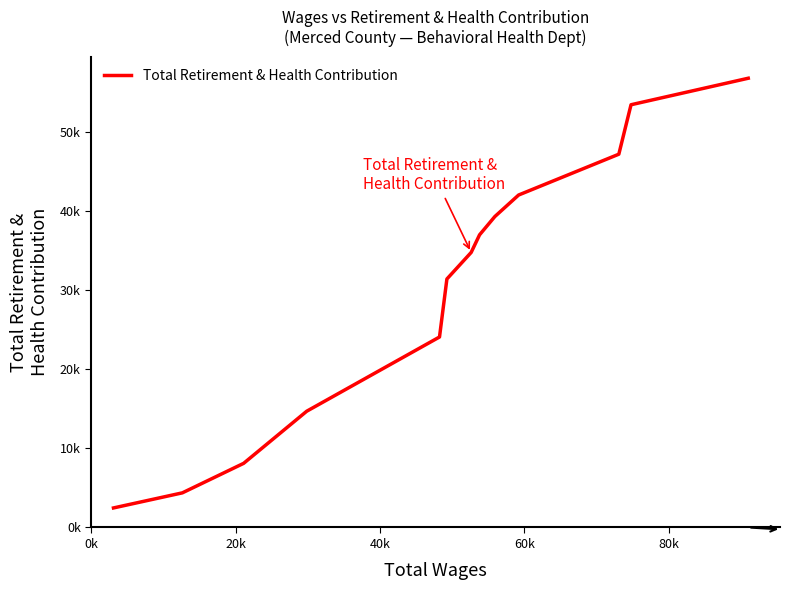

Is this an area chart (filled region under the line)?

No